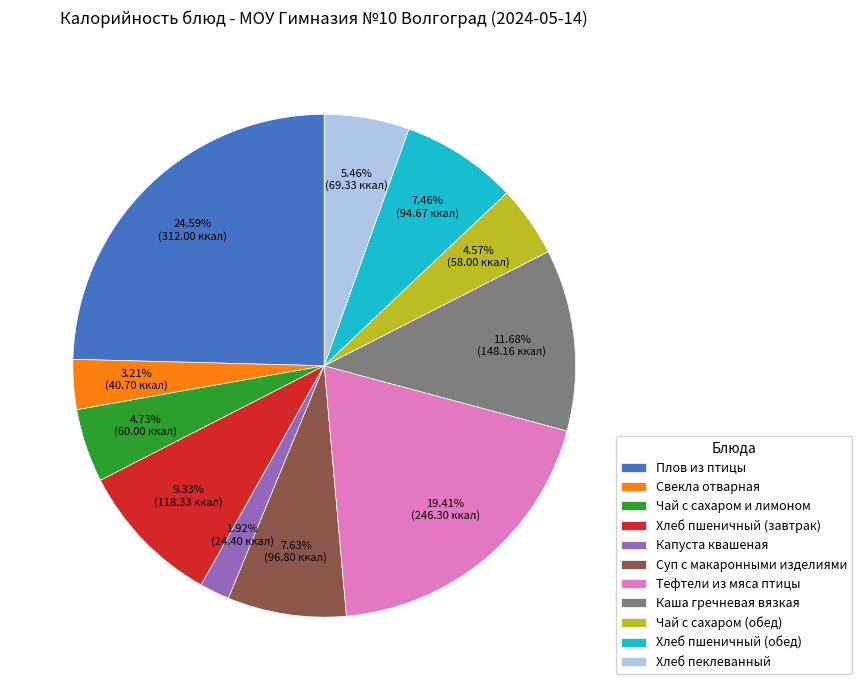

Approximately how many times larger is the value at Свекла отварная compared to Каша гречневая вязкая?

0.3